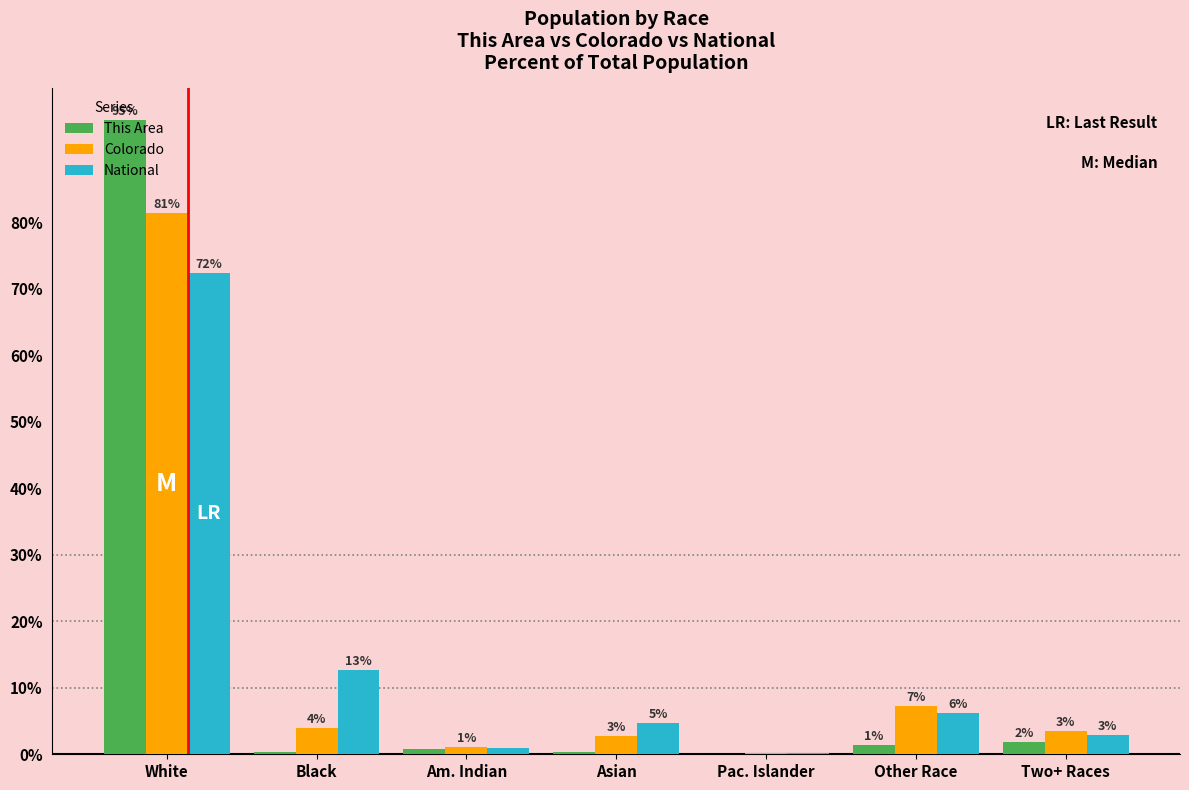

What is the difference between the This Area values at Other Race and Asian?

1.0